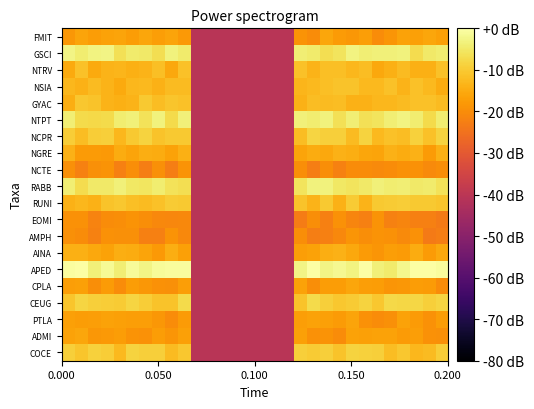

Reading right to left, transcribe all the data shown in this chart.

COCE: -9.6	-12.2	-13.0	-10.5	-12.0	-9.3	-8.9	-8.7	-11.1	-9.4	-9.8	-9.1	-40.4	-40.4	-40.4	-40.4	-40.4	-40.4	-40.4	-40.4	-10.6	-12.4	-9.3	-9.4	-8.7	-12.6	-9.6	-9.0	-10.6	-9.3
ADMI: -19.5	-19.3	-17.1	-17.5	-16.3	-16.6	-16.7	-16.3	-20.3	-18.9	-19.3	-16.6	-40.4	-40.4	-40.4	-40.4	-40.4	-40.4	-40.4	-40.4	-16.7	-18.7	-17.5	-19.4	-19.0	-17.5	-18.0	-18.2	-15.7	-16.4
PTLA: -17.4	-19.2	-17.5	-16.5	-19.7	-20.2	-19.1	-16.2	-17.8	-16.7	-16.3	-17.1	-40.4	-40.4	-40.4	-40.4	-40.4	-40.4	-40.4	-40.4	-17.6	-20.1	-18.3	-17.1	-17.1	-16.8	-16.3	-17.1	-17.5	-16.7
CEUG: -8.4	-9.2	-8.0	-7.9	-7.6	-10.6	-8.6	-9.8	-10.4	-9.1	-7.4	-11.2	-40.4	-40.4	-40.4	-40.4	-40.4	-40.4	-40.4	-40.4	-7.3	-11.0	-11.2	-9.6	-8.4	-9.9	-9.5	-9.2	-8.1	-10.8
CPLA: -20.2	-17.6	-17.3	-18.2	-18.5	-17.5	-17.1	-15.8	-17.4	-17.4	-19.7	-16.3	-40.4	-40.4	-40.4	-40.4	-40.4	-40.4	-40.4	-40.4	-17.0	-19.6	-19.3	-18.2	-17.4	-20.0	-17.7	-19.7	-16.8	-17.0
APED: -0.8	-0.3	0.0	-2.0	-4.4	-3.5	-0.2	-3.0	-1.7	-2.8	-0.1	-2.6	-40.4	-40.4	-40.4	-40.4	-40.4	-40.4	-40.4	-40.4	-0.7	-0.9	-1.1	-2.8	-1.0	-3.9	-1.5	-3.7	-0.3	-0.5
AINA: -15.6	-17.7	-14.9	-17.6	-17.0	-18.5	-17.5	-15.6	-13.9	-14.5	-16.5	-17.2	-40.4	-40.4	-40.4	-40.4	-40.4	-40.4	-40.4	-40.4	-16.8	-14.6	-17.9	-16.2	-15.0	-14.6	-16.5	-15.5	-14.2	-14.2
AMPH: -22.5	-23.2	-19.3	-20.5	-19.2	-18.8	-20.0	-18.7	-20.7	-22.3	-22.5	-19.8	-40.4	-40.4	-40.4	-40.4	-40.4	-40.4	-40.4	-40.4	-20.8	-18.8	-22.4	-22.4	-19.4	-19.5	-19.2	-21.9	-20.0	-19.6
EOMI: -23.2	-22.5	-22.2	-21.4	-22.1	-18.8	-22.3	-21.3	-19.2	-22.3	-20.0	-22.8	-40.4	-40.4	-40.4	-40.4	-40.4	-40.4	-40.4	-40.4	-20.7	-21.0	-20.8	-19.9	-19.0	-19.9	-20.2	-21.7	-19.2	-19.1
RUNI: -10.8	-10.3	-10.2	-9.6	-9.9	-10.1	-13.6	-9.8	-13.9	-10.1	-13.5	-11.2	-40.4	-40.4	-40.4	-40.4	-40.4	-40.4	-40.4	-40.4	-10.0	-10.0	-11.3	-12.2	-11.8	-10.6	-11.0	-13.9	-13.1	-13.9
RABB: -6.0	-4.4	-4.8	-3.8	-4.3	-3.6	-4.8	-5.7	-5.0	-3.4	-3.3	-5.9	-40.4	-40.4	-40.4	-40.4	-40.4	-40.4	-40.4	-40.4	-6.9	-6.1	-4.4	-5.5	-5.1	-3.6	-4.9	-4.8	-6.9	-3.9
NCTE: -20.0	-20.4	-19.2	-19.4	-20.3	-20.5	-20.1	-20.1	-22.1	-19.9	-22.6	-20.0	-40.4	-40.4	-40.4	-40.4	-40.4	-40.4	-40.4	-40.4	-18.8	-22.7	-19.5	-22.6	-19.9	-22.4	-19.0	-19.6	-21.9	-19.5
NGRE: -14.3	-17.7	-14.0	-14.7	-13.9	-16.2	-15.7	-14.5	-14.0	-15.4	-14.7	-16.1	-40.4	-40.4	-40.4	-40.4	-40.4	-40.4	-40.4	-40.4	-14.1	-16.4	-14.9	-14.5	-16.0	-15.0	-17.9	-17.7	-17.7	-14.0
NCPR: -8.5	-11.5	-8.9	-11.9	-11.3	-12.7	-8.5	-12.2	-9.4	-9.3	-8.2	-12.1	-40.4	-40.4	-40.4	-40.4	-40.4	-40.4	-40.4	-40.4	-10.2	-10.1	-11.0	-8.7	-10.2	-12.9	-9.2	-9.6	-12.0	-9.4
NTPT: -4.2	-7.3	-4.2	-3.0	-3.9	-5.8	-6.3	-3.8	-6.5	-3.4	-4.2	-3.7	-40.4	-40.4	-40.4	-40.4	-40.4	-40.4	-40.4	-40.4	-3.5	-7.2	-3.4	-6.0	-3.5	-4.3	-7.3	-7.7	-7.4	-4.1
GYAC: -12.3	-11.4	-11.5	-12.2	-12.9	-13.0	-13.9	-14.0	-12.0	-12.4	-11.9	-13.8	-40.4	-40.4	-40.4	-40.4	-40.4	-40.4	-40.4	-40.4	-11.4	-10.8	-12.1	-10.2	-13.6	-14.2	-13.6	-11.1	-10.5	-14.6
NSIA: -14.7	-12.6	-11.3	-13.5	-11.5	-12.5	-12.6	-11.1	-11.2	-11.7	-12.5	-13.2	-40.4	-40.4	-40.4	-40.4	-40.4	-40.4	-40.4	-40.4	-12.3	-12.3	-14.0	-12.7	-13.0	-15.3	-13.5	-12.2	-14.0	-13.0
NTRV: -11.3	-14.4	-14.4	-12.5	-14.1	-15.5	-12.0	-13.1	-11.8	-11.8	-13.5	-11.5	-40.4	-40.4	-40.4	-40.4	-40.4	-40.4	-40.4	-40.4	-11.4	-15.5	-11.6	-13.5	-14.3	-13.4	-13.7	-15.1	-11.3	-15.0
GSCI: -4.2	-5.0	-6.9	-3.3	-3.7	-3.7	-3.8	-3.1	-5.6	-6.7	-4.4	-4.0	-40.4	-40.4	-40.4	-40.4	-40.4	-40.4	-40.4	-40.4	-4.6	-3.4	-6.7	-4.8	-4.6	-6.3	-2.6	-3.1	-4.1	-2.6
FMIT: -16.9	-15.7	-16.8	-16.6	-18.5	-20.3	-17.0	-18.3	-17.6	-15.8	-20.2	-19.0	-40.4	-40.4	-40.4	-40.4	-40.4	-40.4	-40.4	-40.4	-18.1	-16.1	-17.0	-15.9	-17.3	-16.1	-16.3	-17.4	-16.1	-18.1